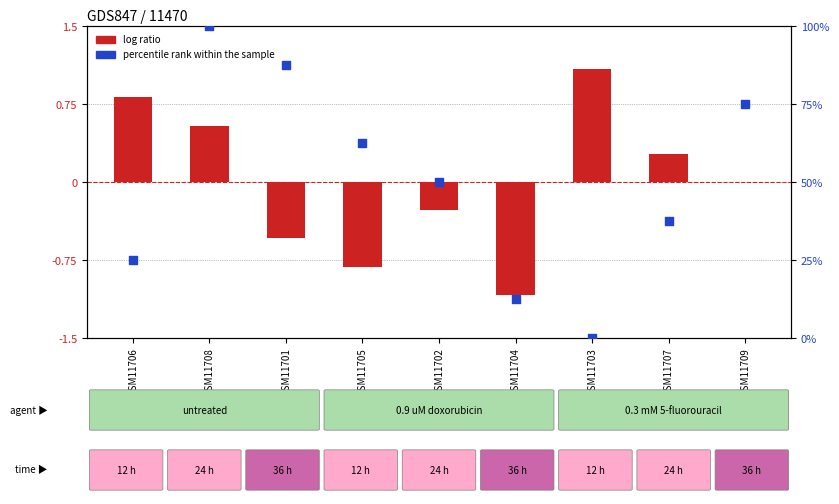

Is the value of percentile rank within the sample at GSM11703 greater than the value of log ratio at GSM11706?

No